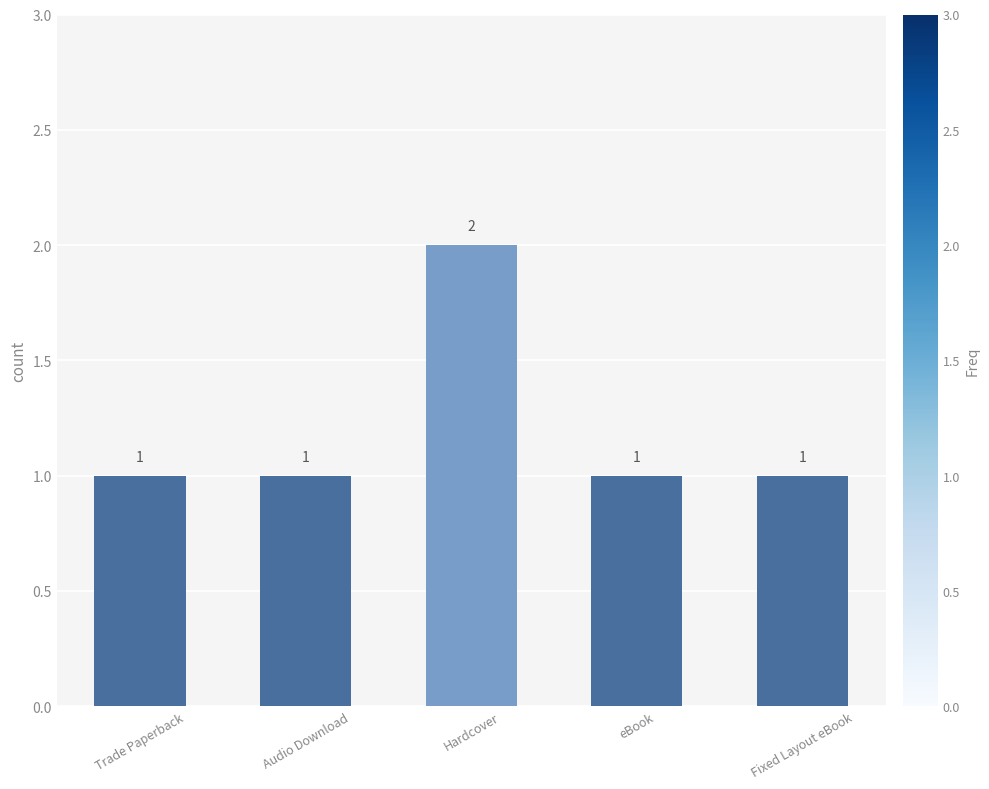

Is it true that the value at Trade Paperback is 1?

True